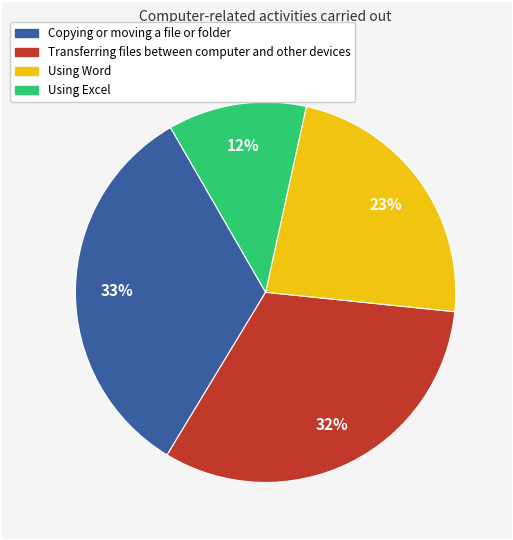

Is it true that Using Excel is 17% of the pie?

False